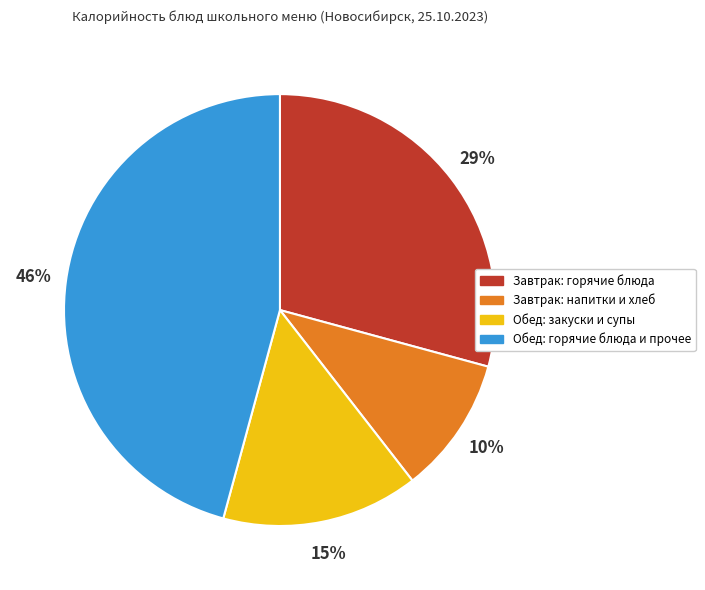

Is there a majority slice in this chart?

No